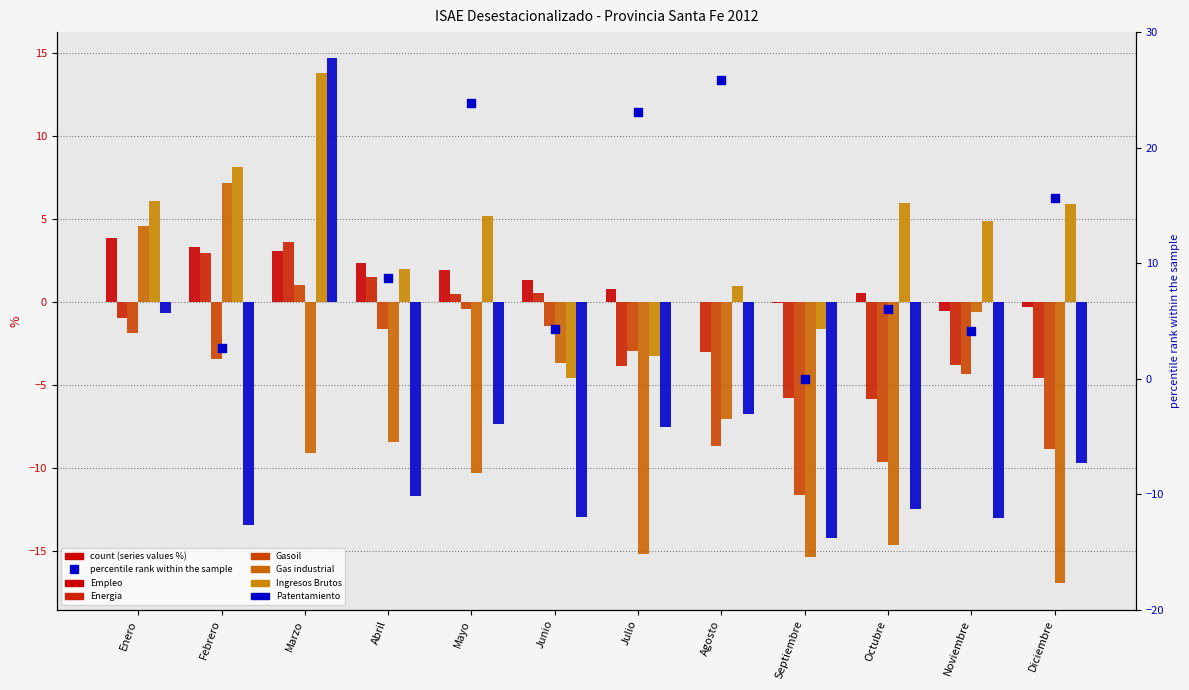

Which series has the largest total across all categories?

Ingresos Brutos